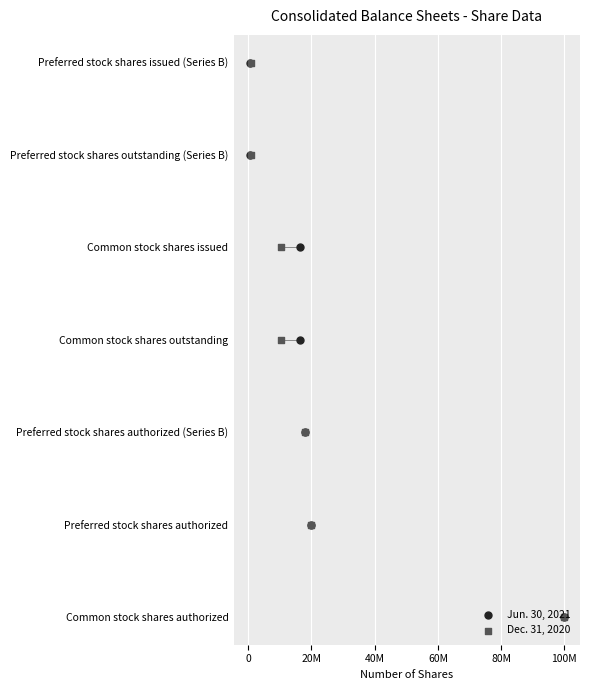

Which series reaches the minimum Y coordinate?

Jun. 30, 2021